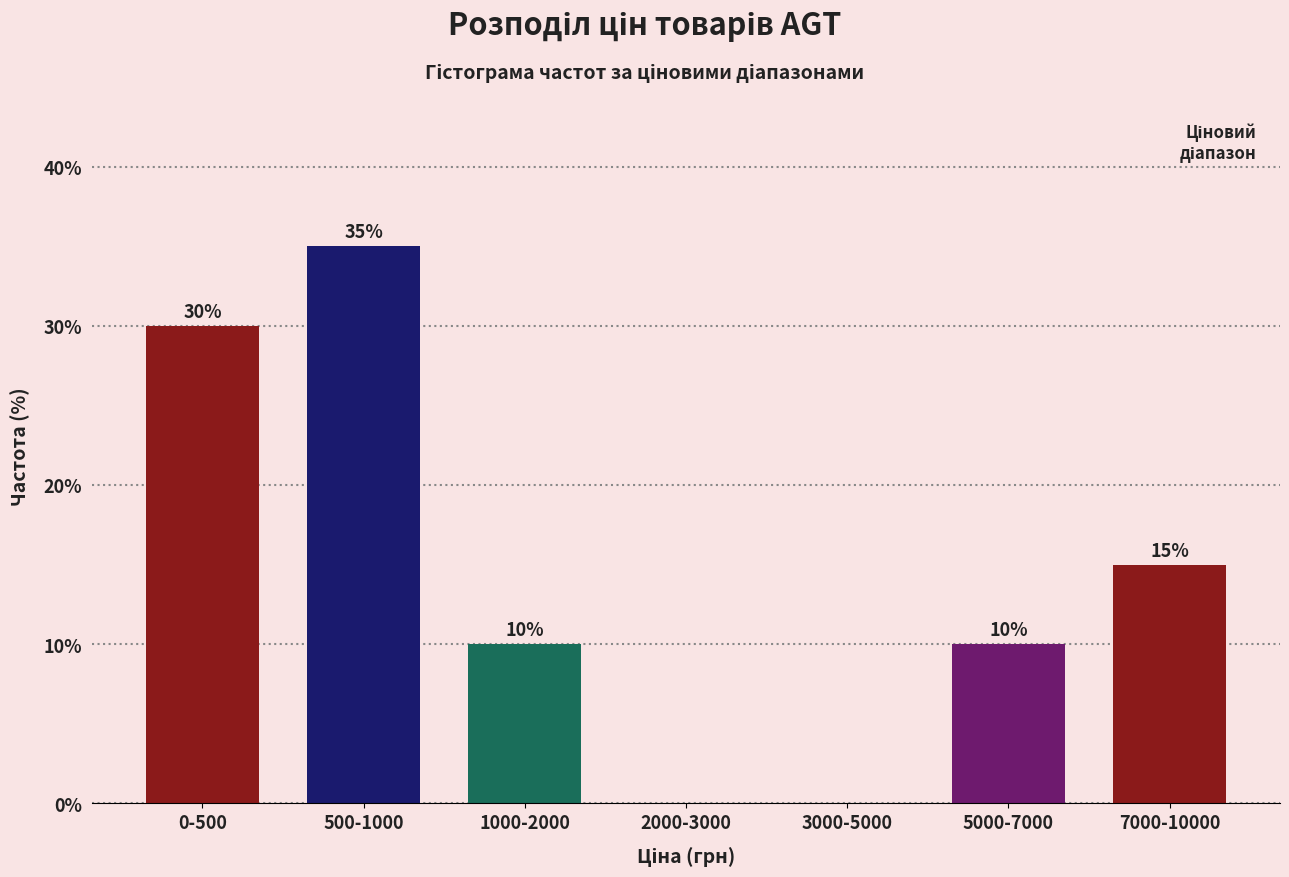

Reading right to left, list all the values displayed in this chart.

7000-10000=15	5000-7000=10	3000-5000=0	2000-3000=0	1000-2000=10	500-1000=35	0-500=30